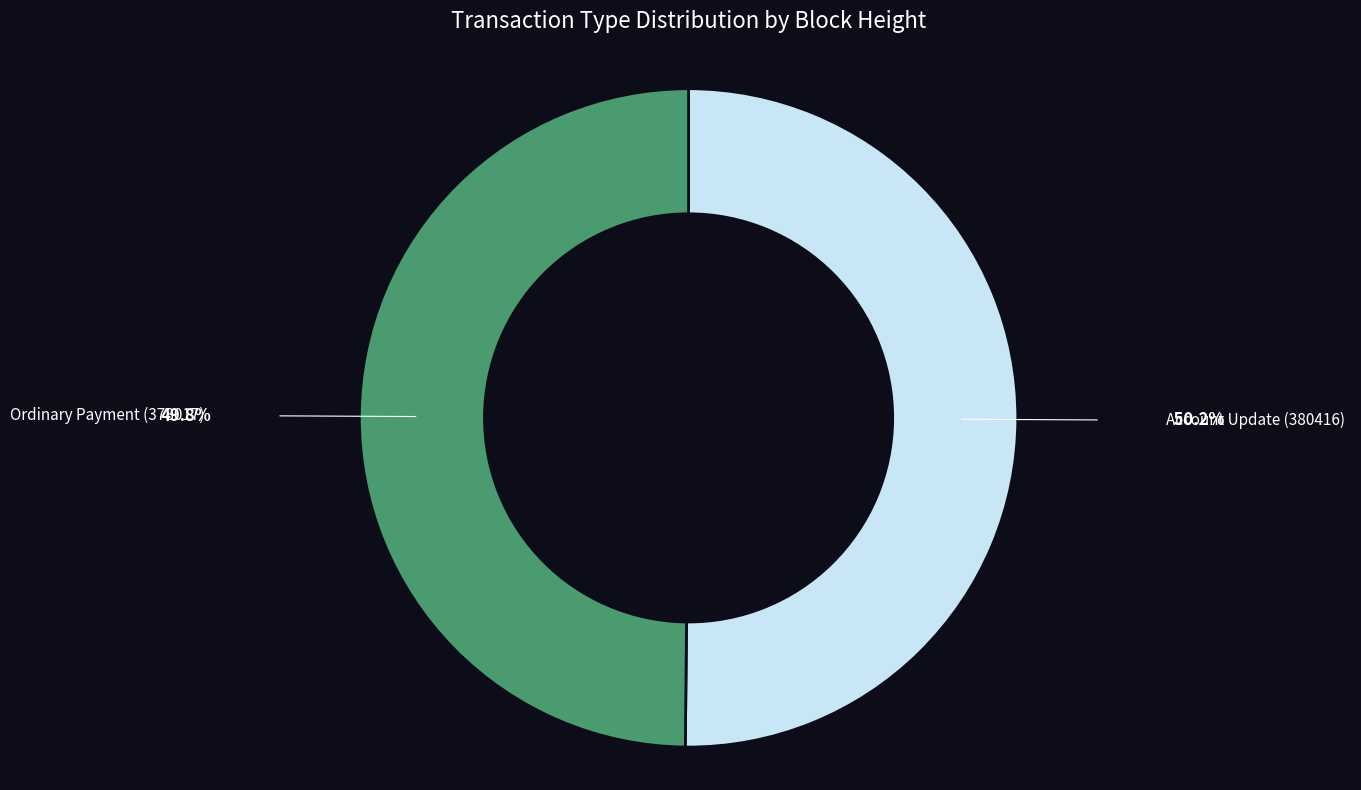

What is the ratio of the value at Ordinary Payment (378017) to the value at Account Update (380416)?

1.0